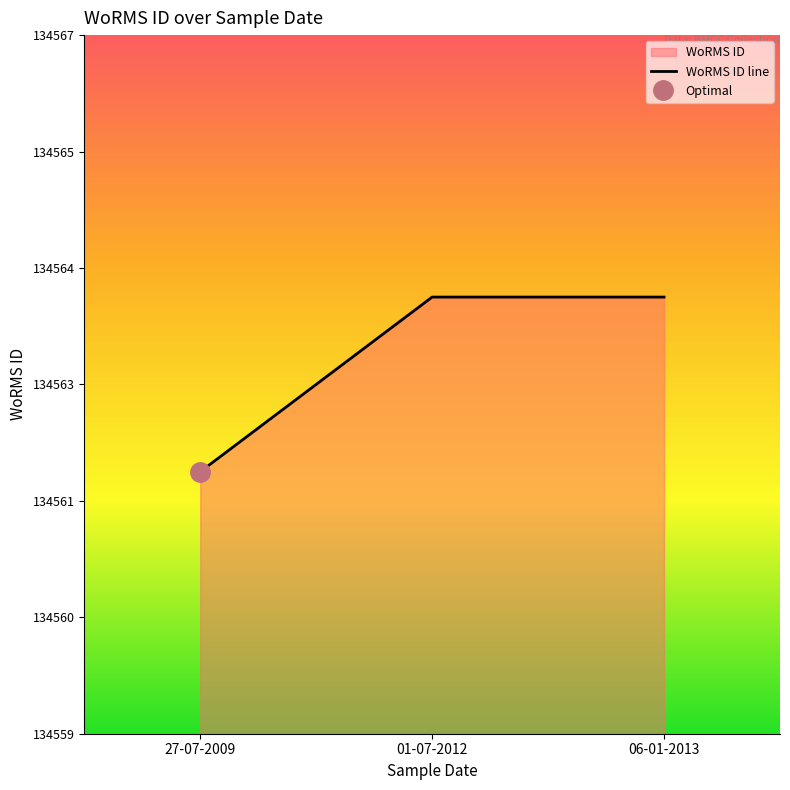

Rank the categories by value from highest to lowest.

01-07-2012, 06-01-2013, 27-07-2009